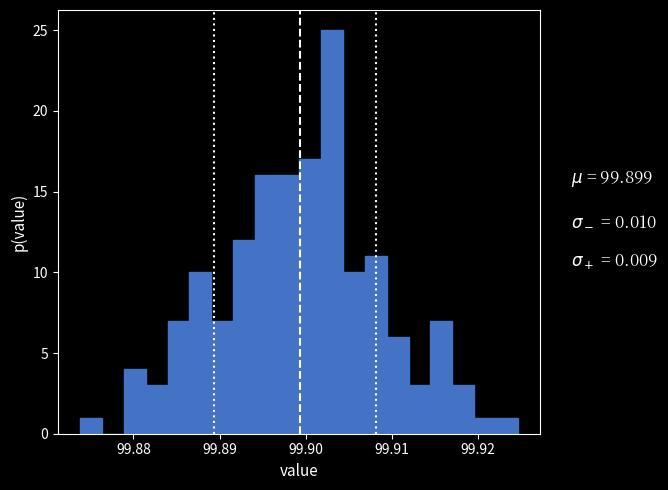

Read against the x-axis, roughly where is the centre of the tallest bar?

99.903